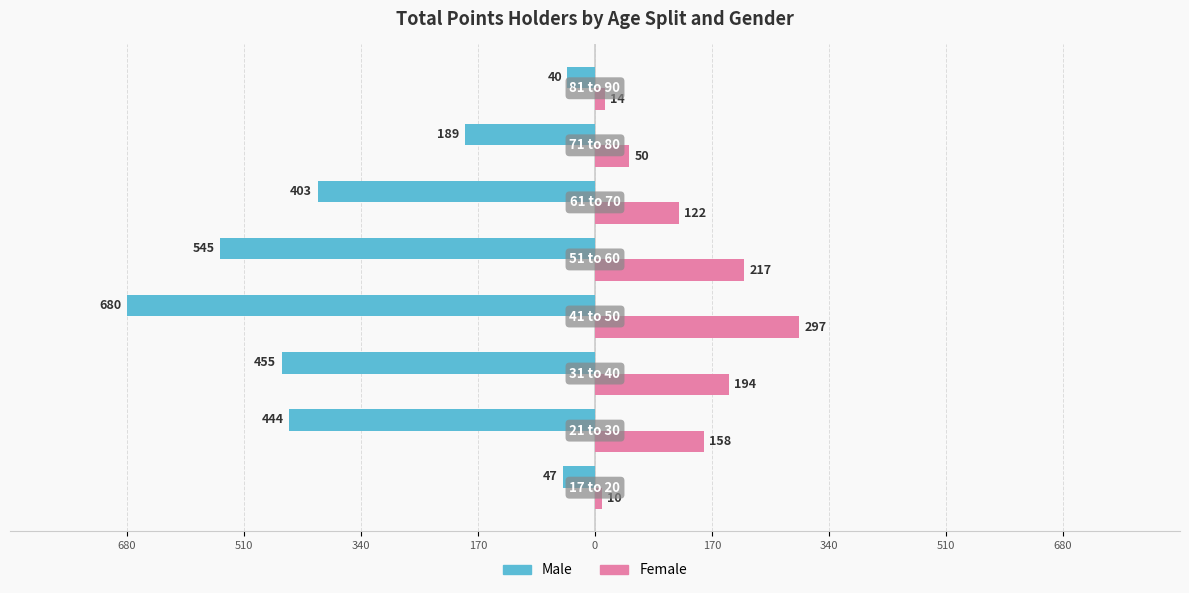

What is the value of the Female bar at the 5th from the left?

217